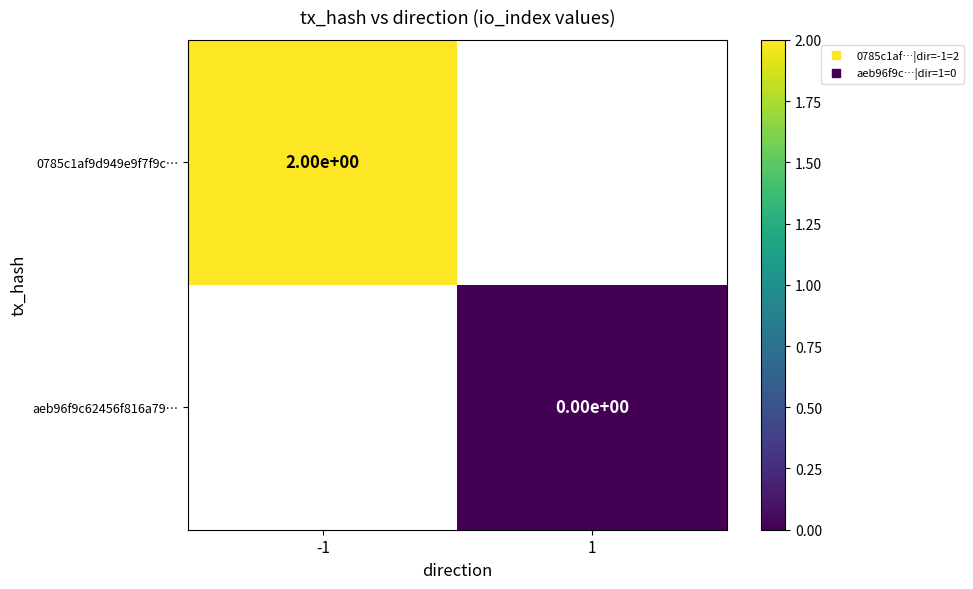

Rank the series by their maximum value, from highest to lowest.

0785c1af9d949e9f7f9c…, aeb96f9c62456f816a79…